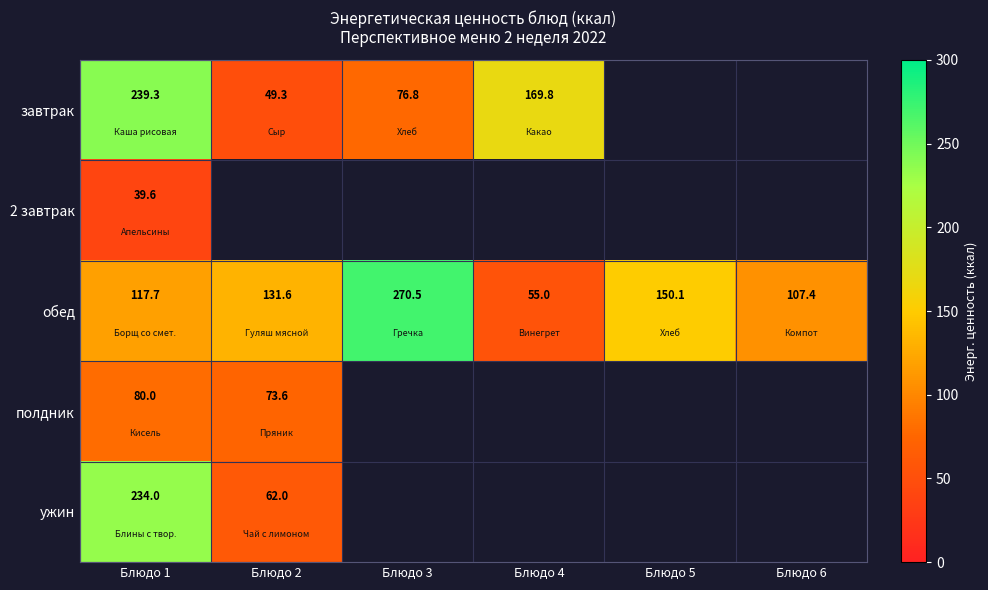

What is the minimum value shown in the chart?

39.6